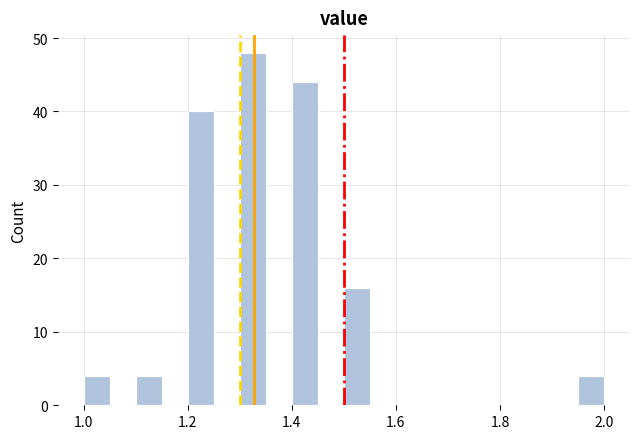

Read against the x-axis, roughly where is the centre of the tallest bar?

1.32